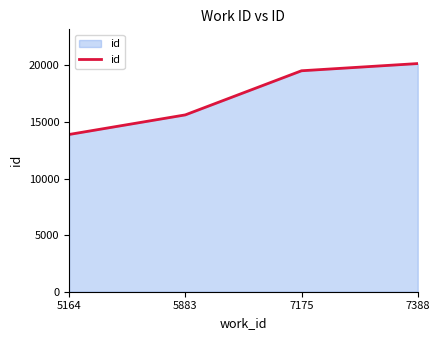

The value at 7388 is 20161. True or false?

True